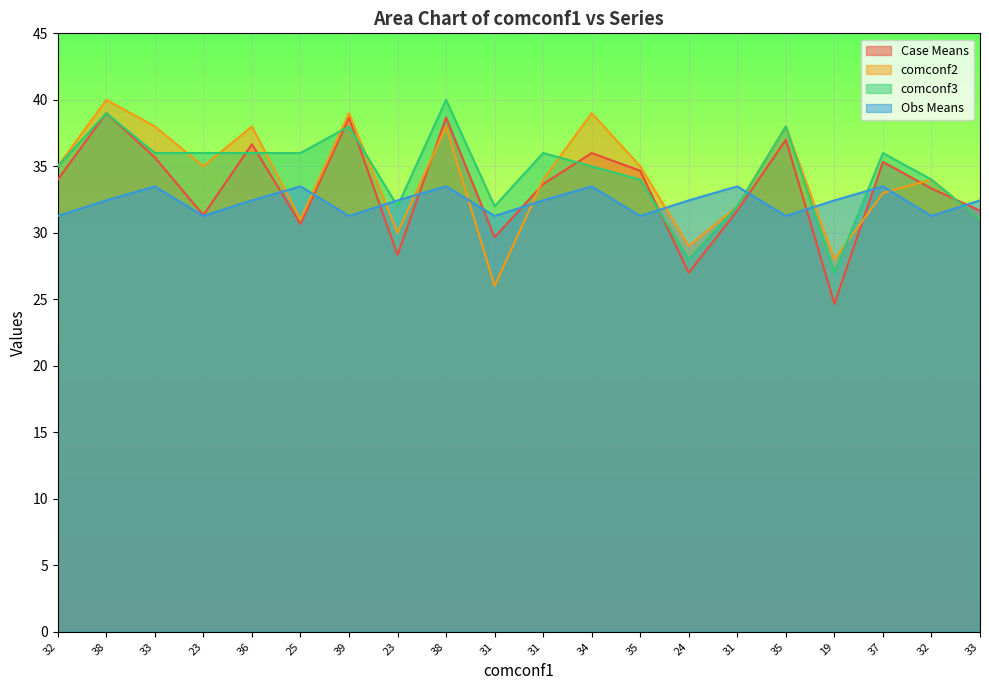

How many lines are shown in the chart?

4